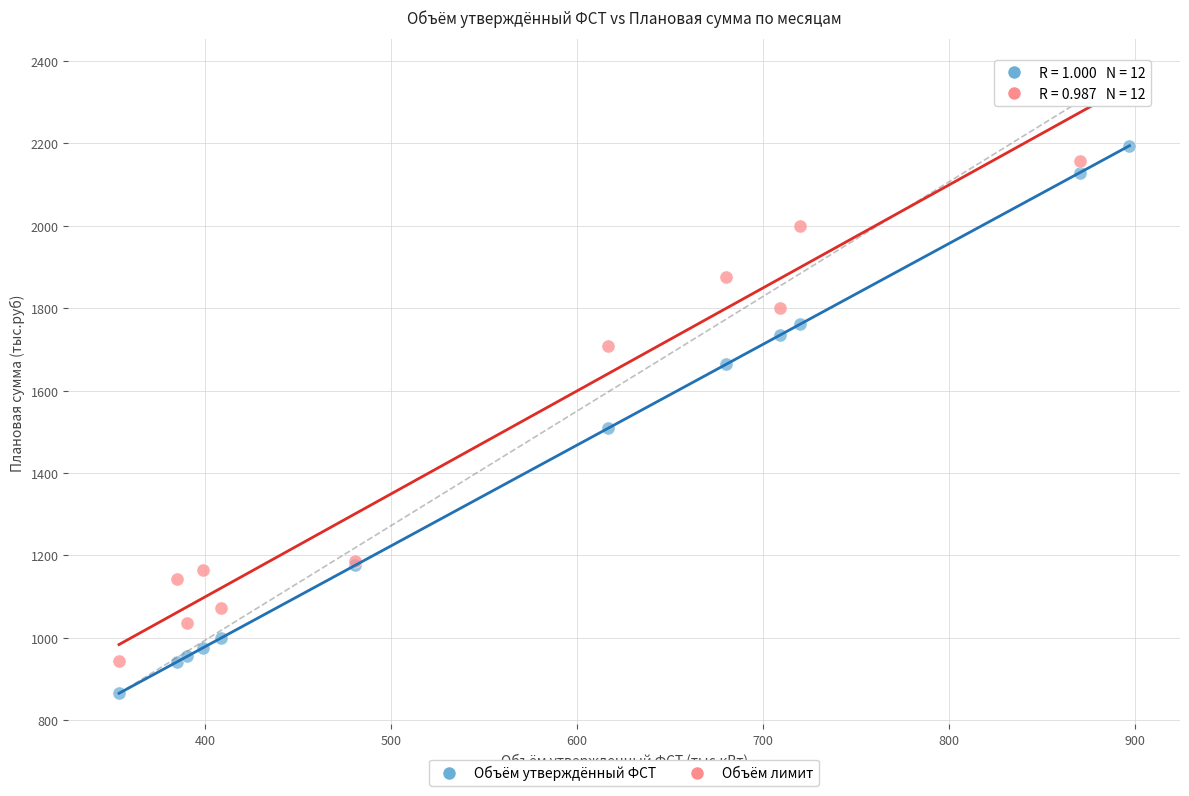

Which series has the largest Y range (max minus min)?

Объём лимит